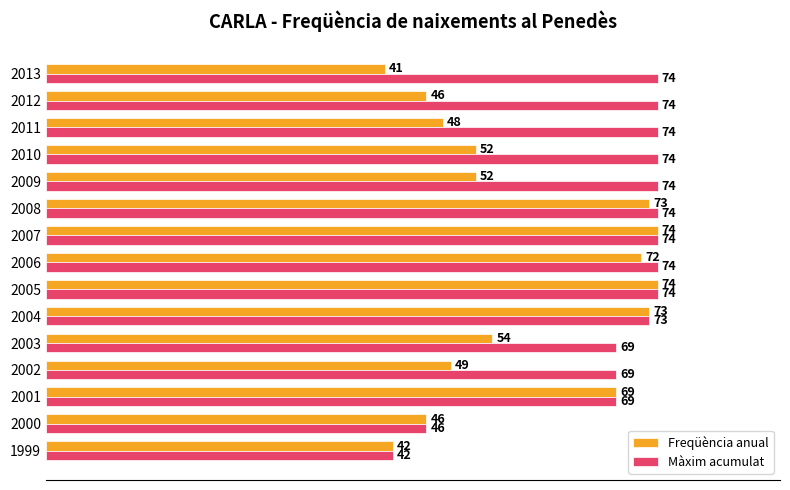

What is the difference between the highest and lowest values at 2009?

22